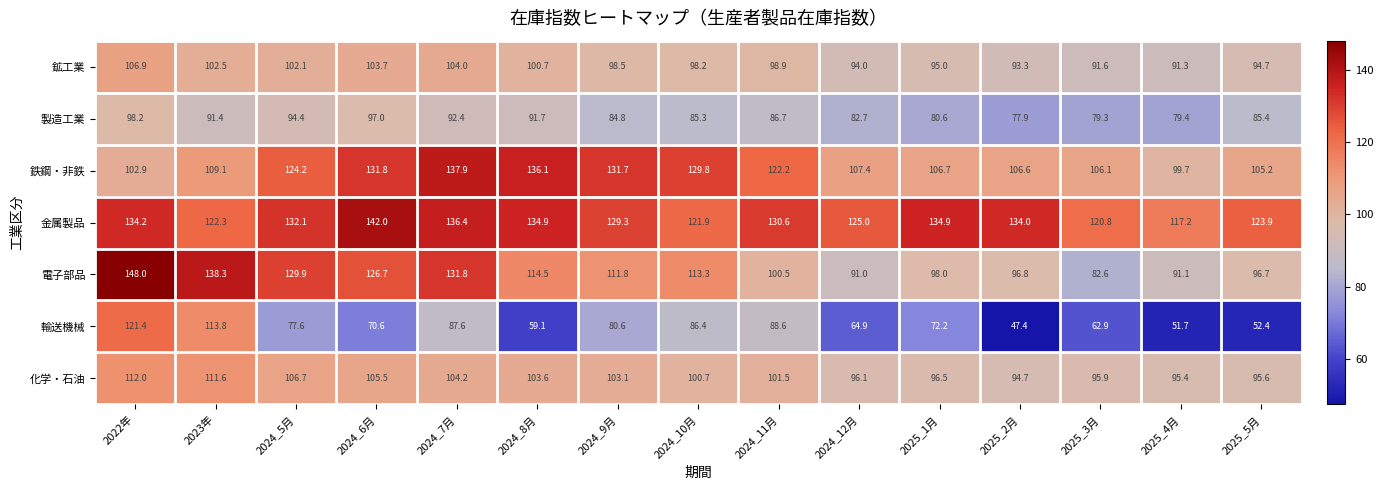

Which series has the widest spread of values?

輸送機械